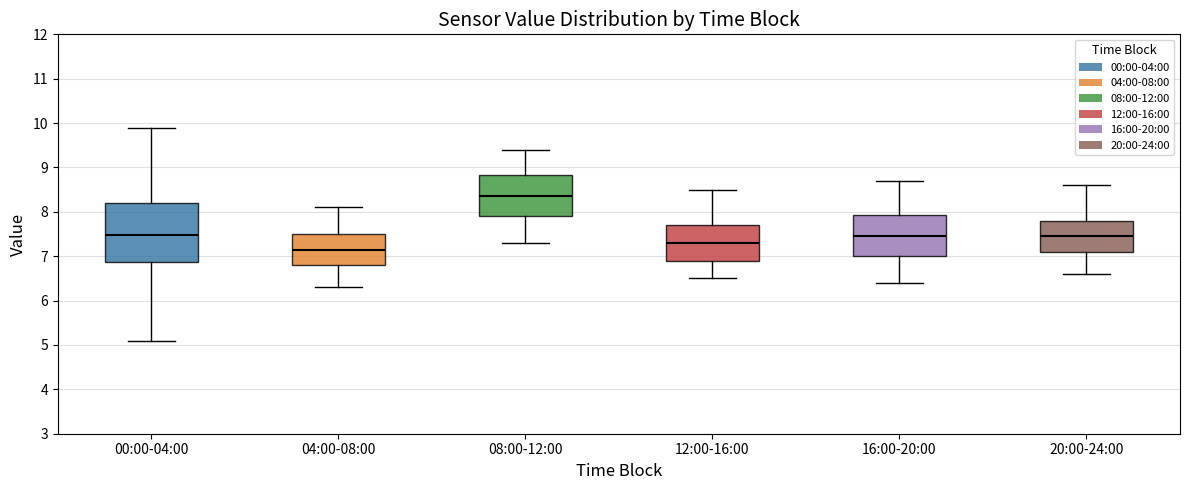

Where does the lower whisker of the box for 08:00-12:00 end on the y-axis? The values are not printed on the chart, so give them approximately, as read against the axis.

7.3